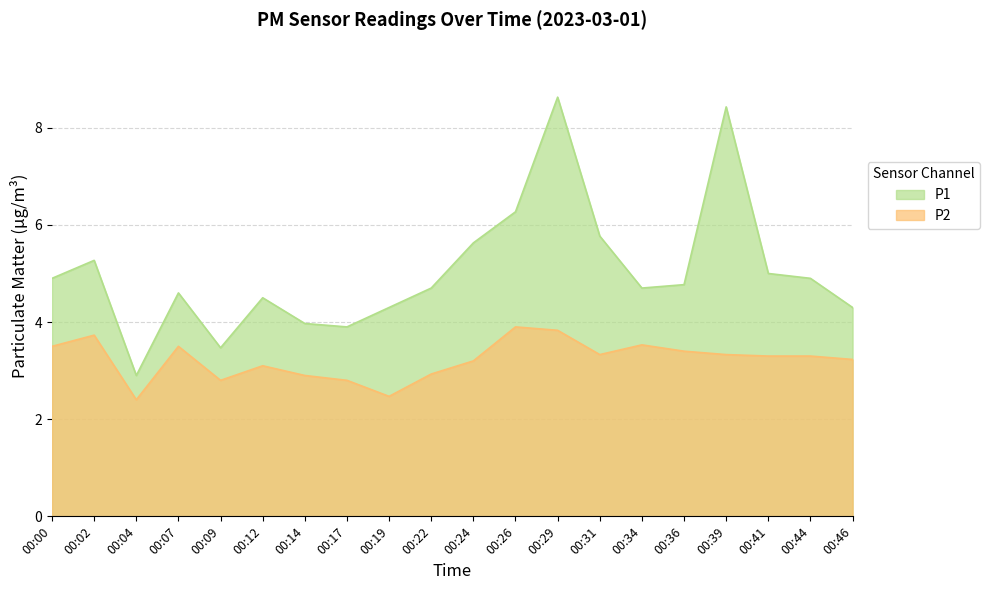

How many data points does each series have?

20